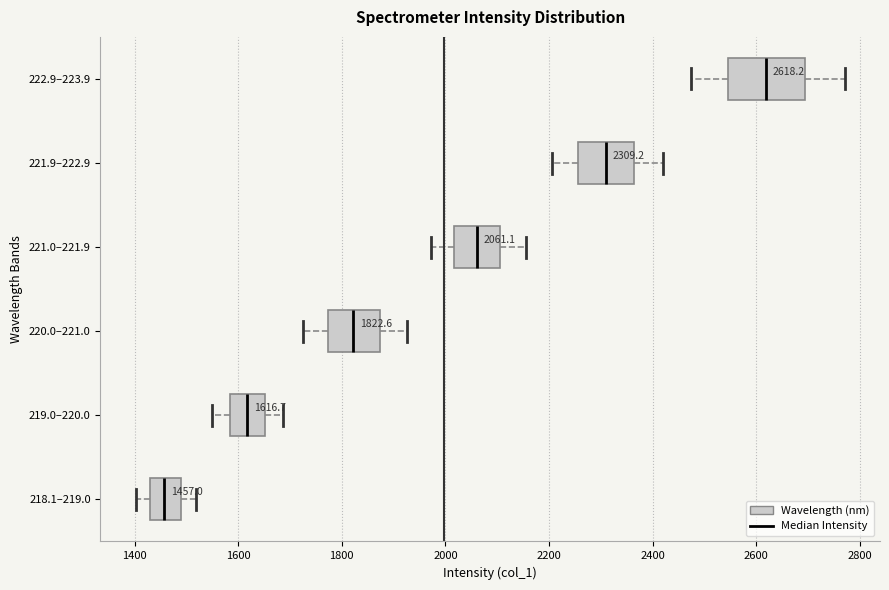

Which box is the widest, from its left edge to its right edge?

222.9–223.9